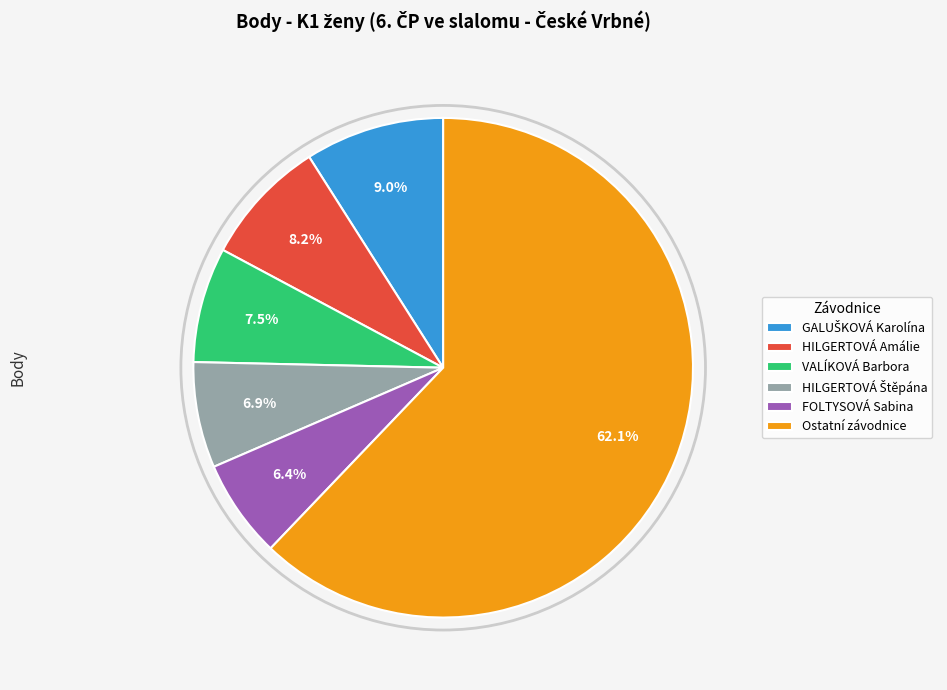

Is there any slice that represents more than half of the pie?

Yes